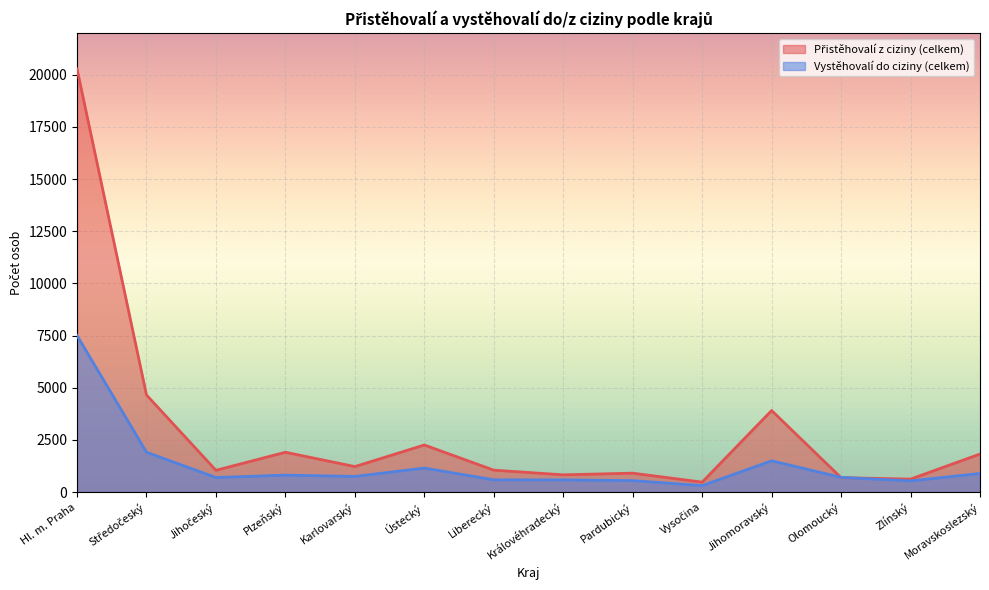

What is the value of the Přistěhovalí z ciziny (celkem) point at the 7th from the left?

1047